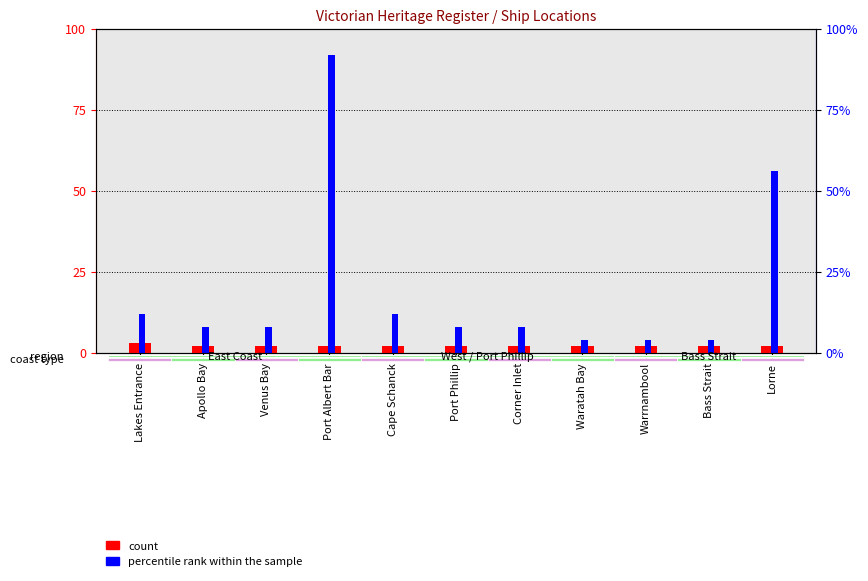

What is the minimum value for percentile rank within the sample?

4